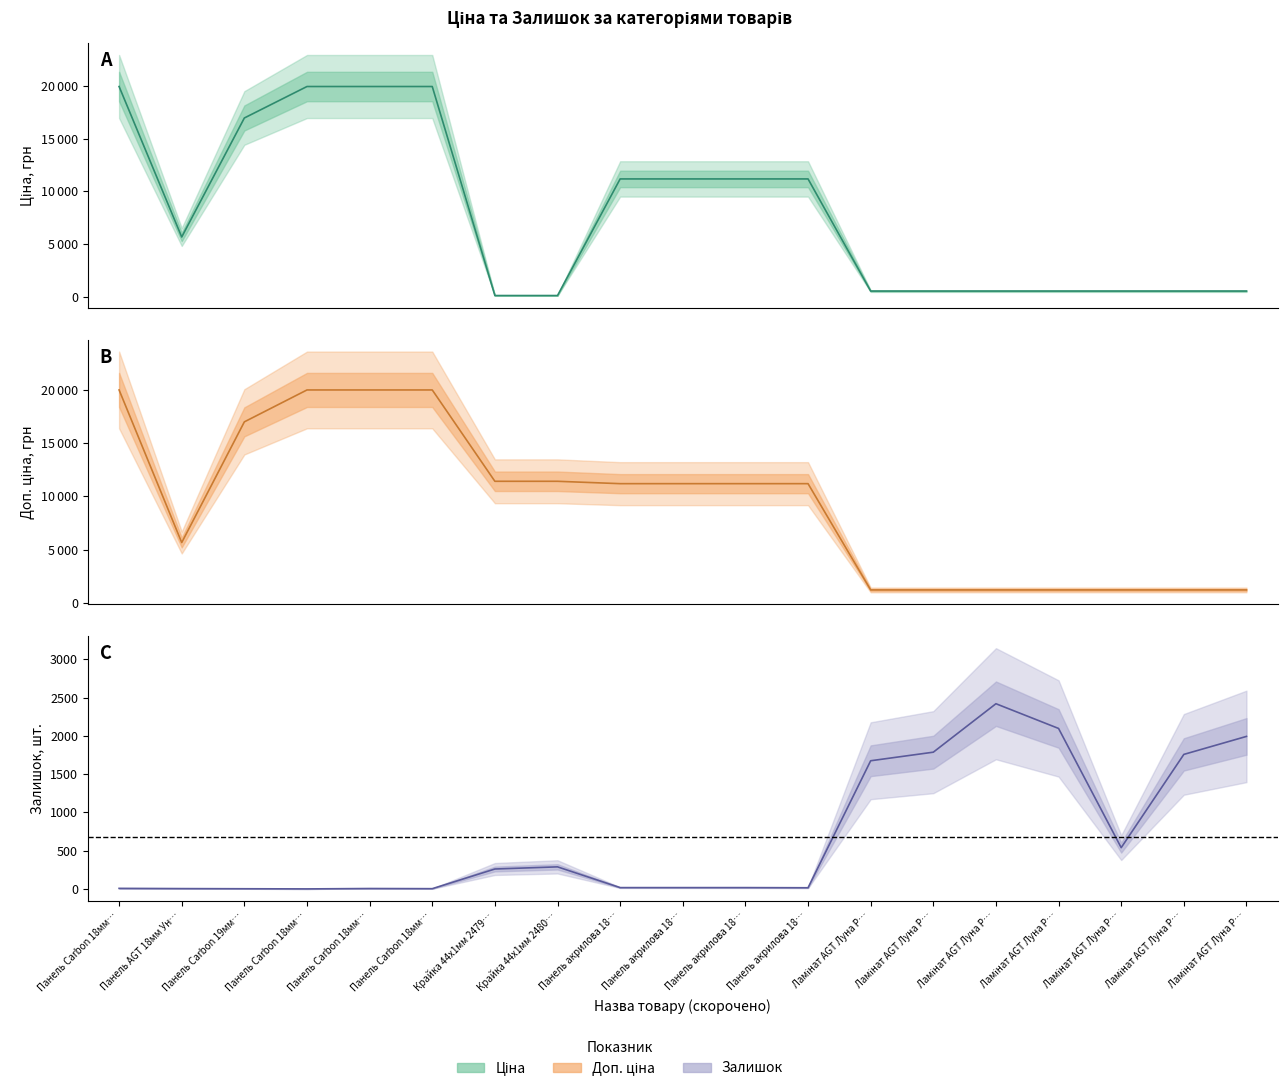

How many values in the Доп. ціна (mid) series are below 11188?

8